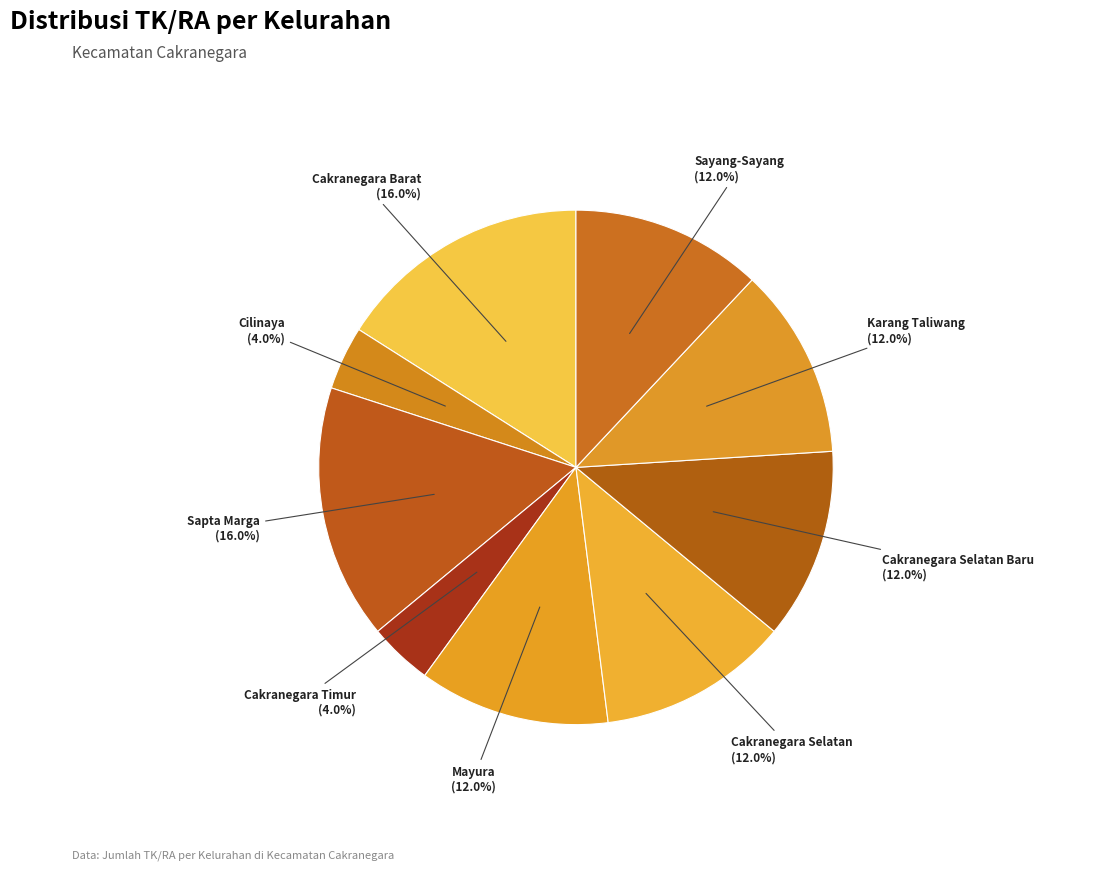

How many segments does this pie chart have?

9